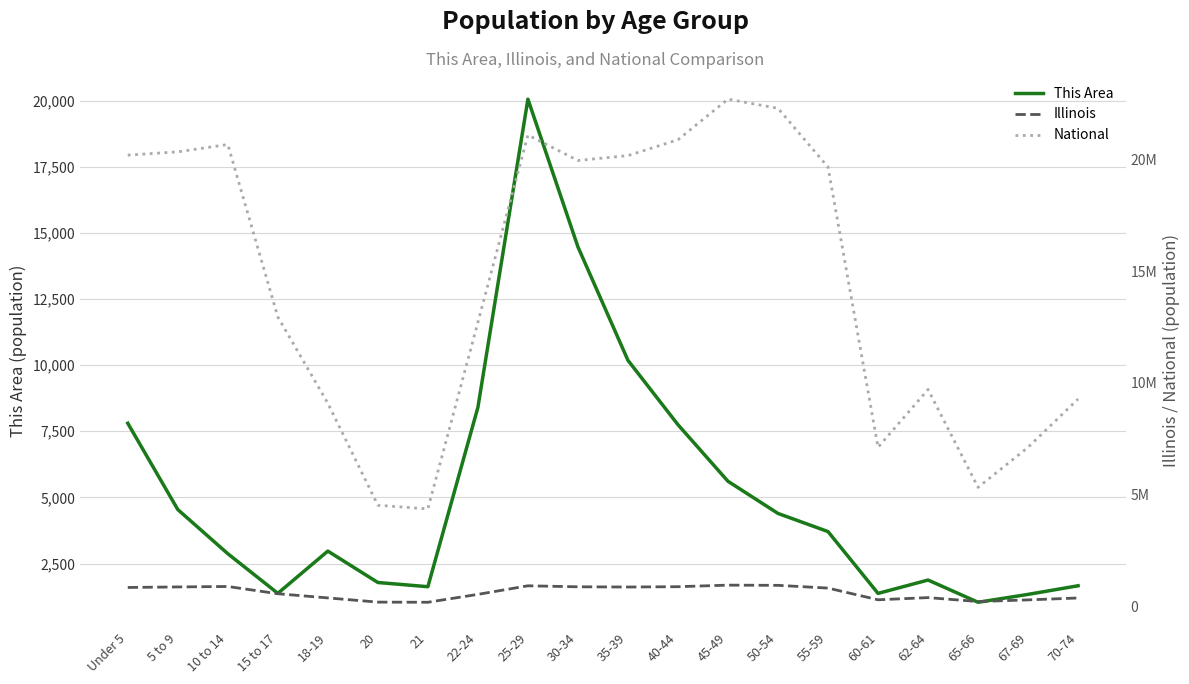

At which label is This Area closest to 10545?

35-39